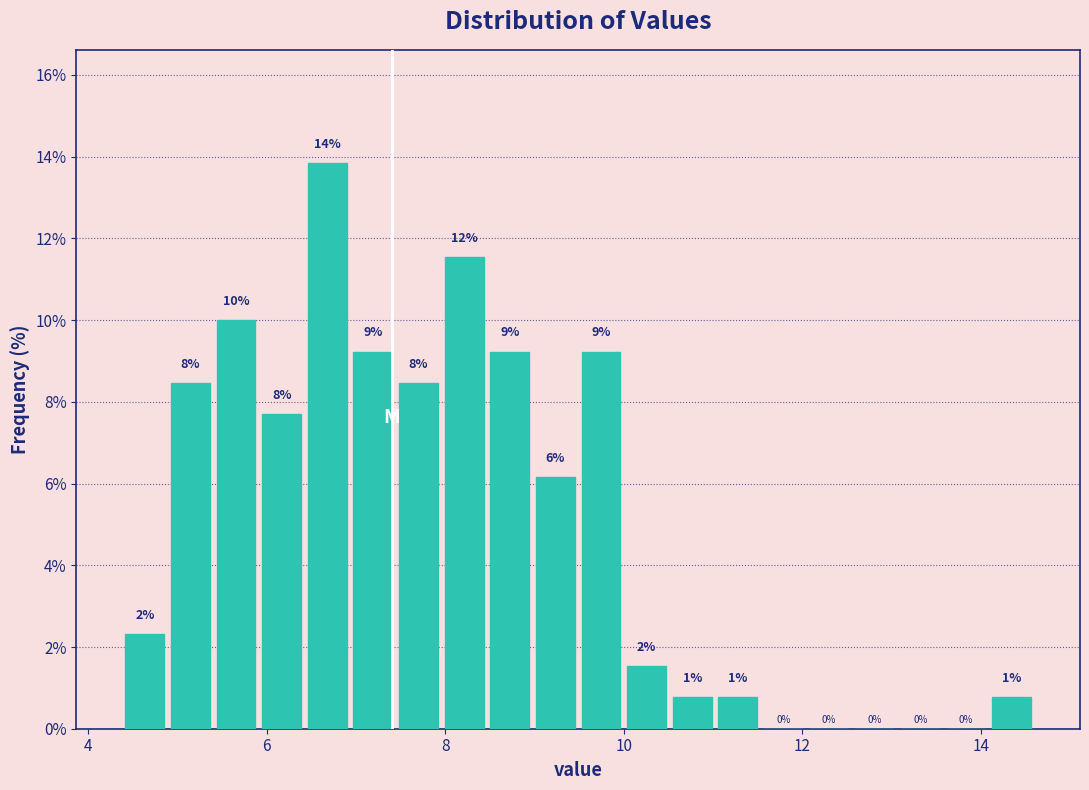

Read against the x-axis, roughly where is the centre of the tallest bar?

6.6